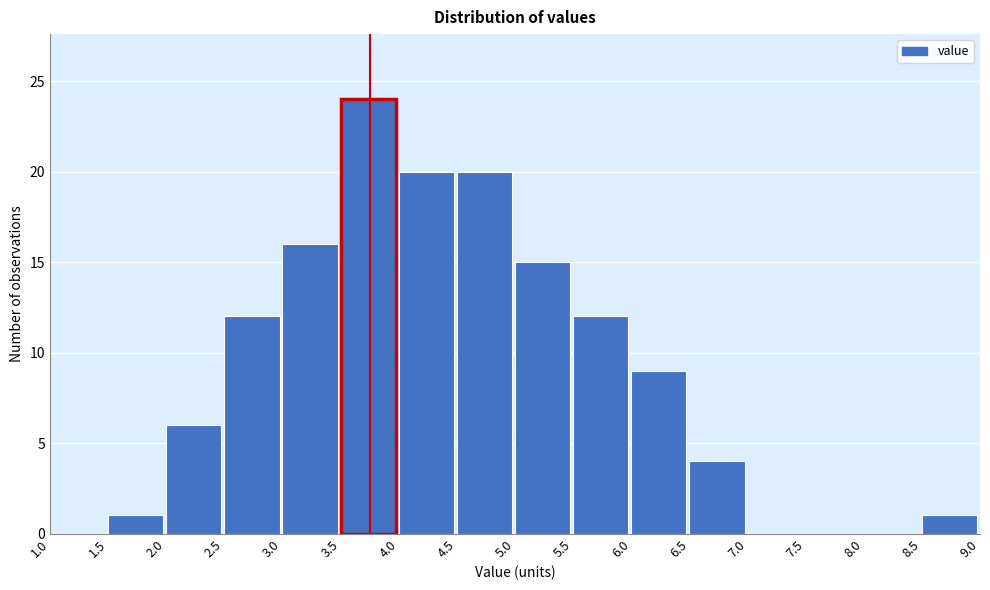

Which range on the x-axis has the tallest bar?

3.5 to 4.0